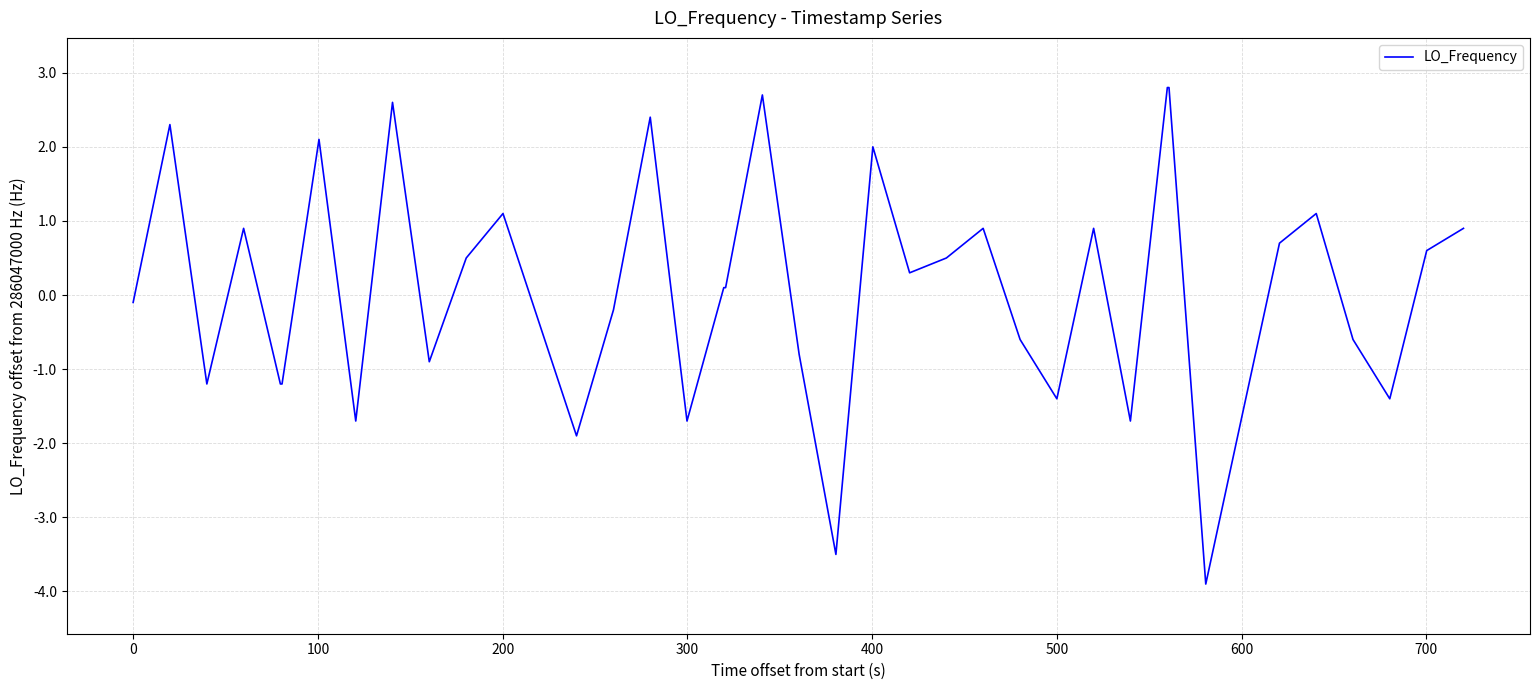

What is the minimum value shown in the chart?

-3.9